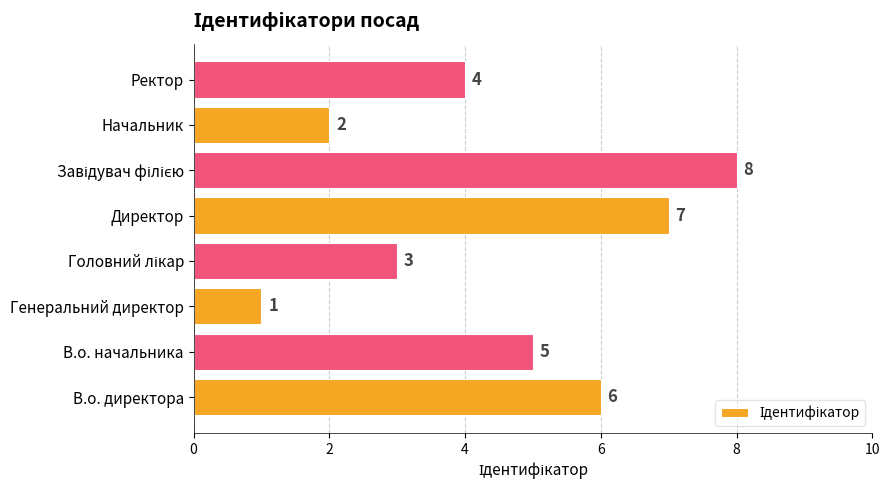

How many distinct data groups are displayed?

1